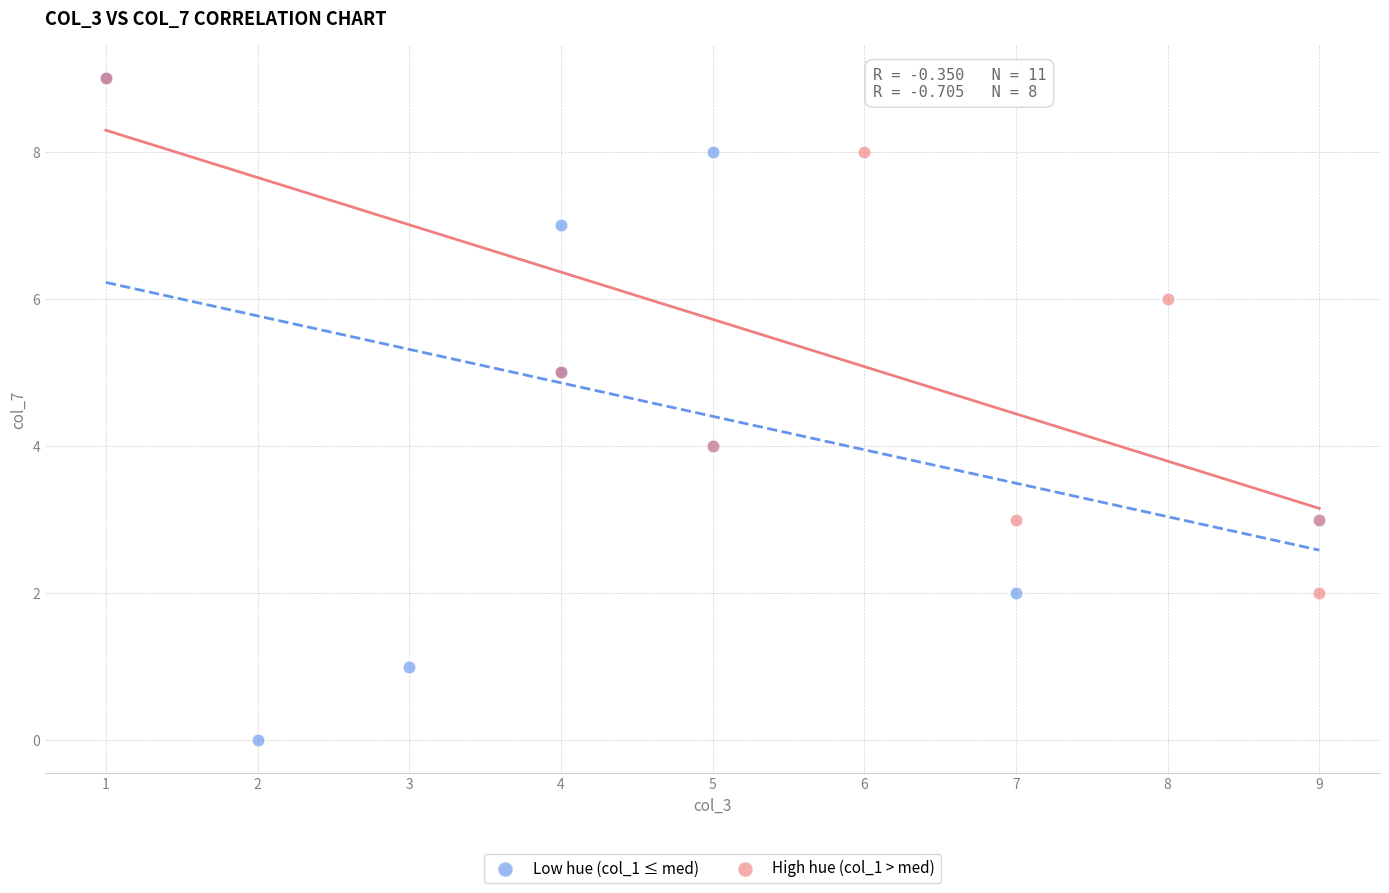

Which series reaches the minimum Y coordinate?

Low hue (col_1 ≤ med)